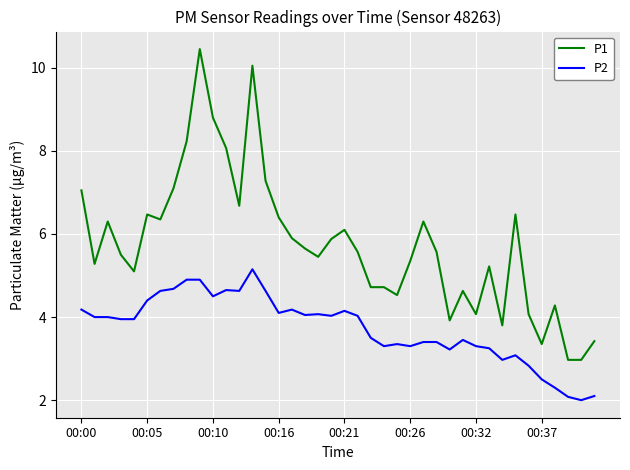

Which series has the largest total across all categories?

P1